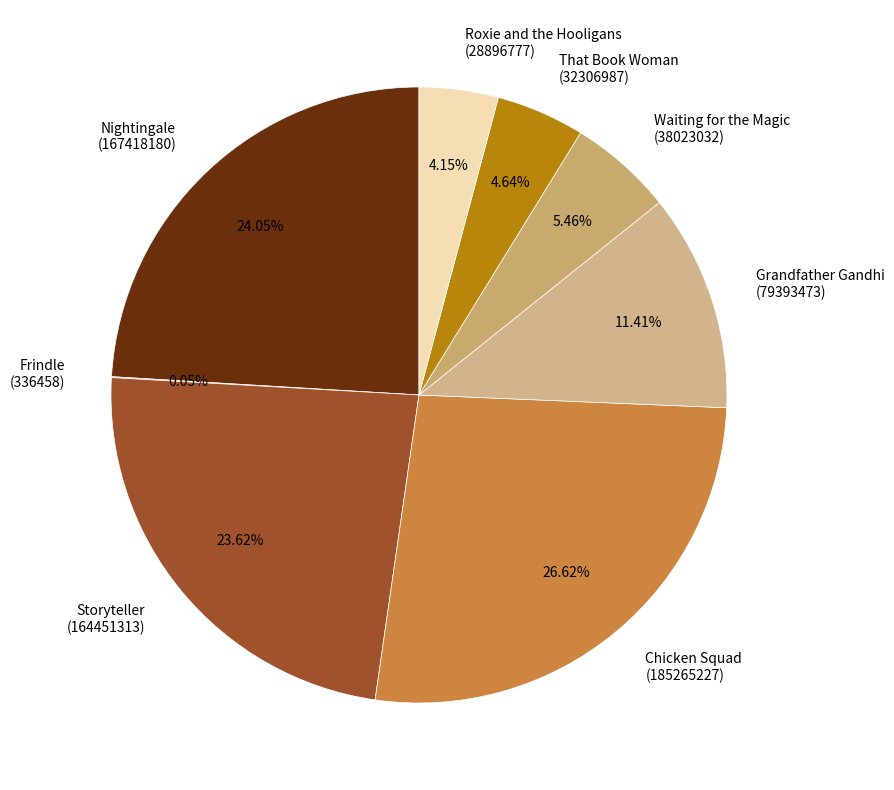

Which slice is the largest?

Chicken Squad